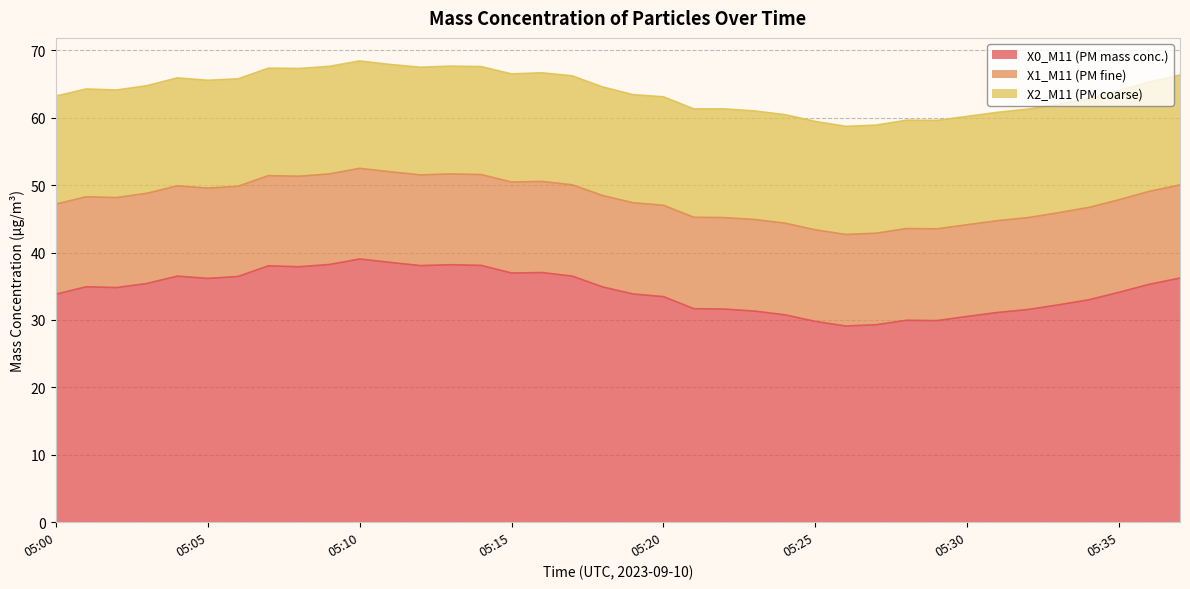

True or false: X2_M11 (PM coarse) and X0_M11 (PM mass conc.) cross at least once.

False